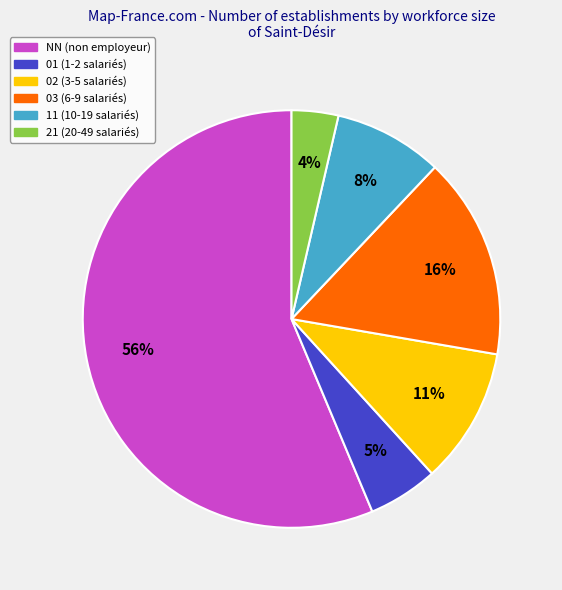

Does NN account for over 50% of the chart?

Yes